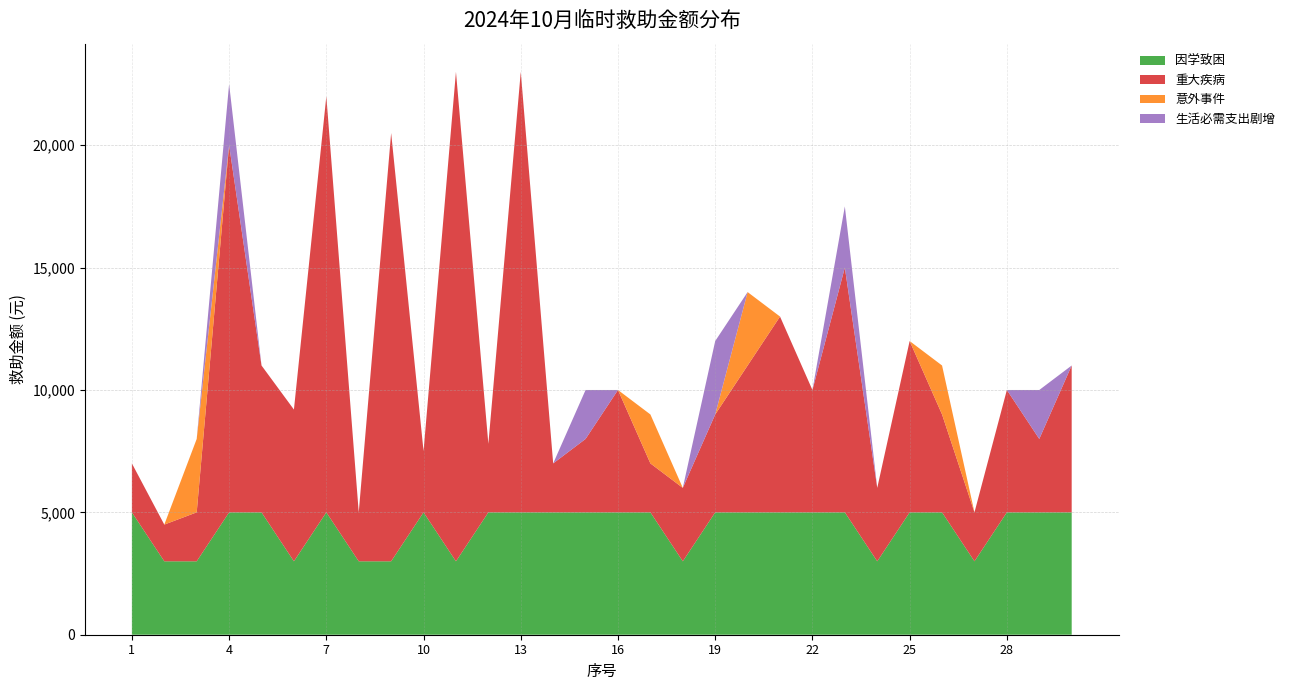

Which series changed the most between 11 and 14?

重大疾病